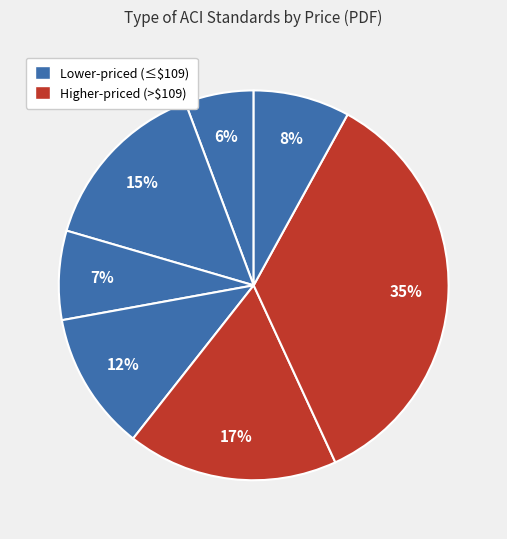

How many slices are in this pie chart?

7